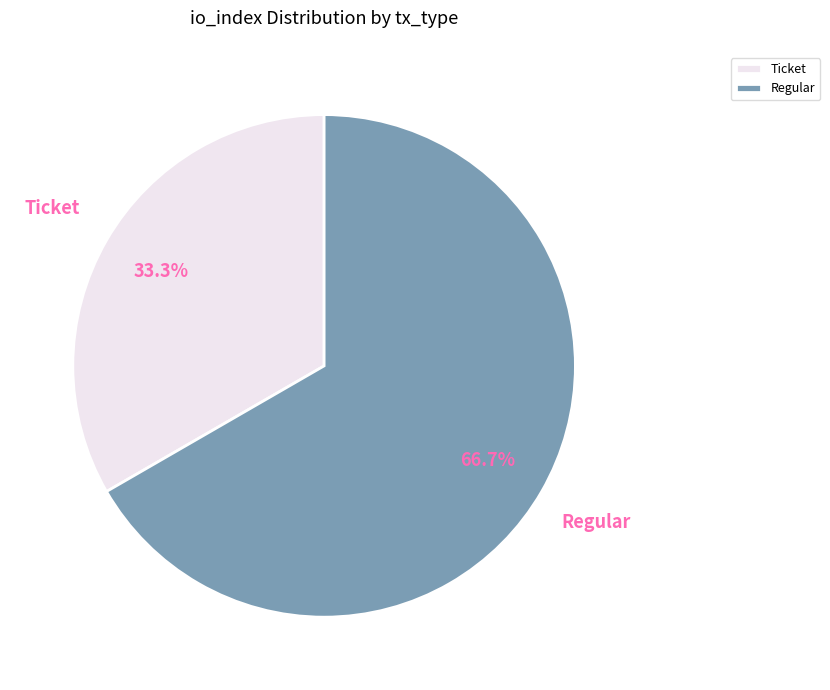

What is the smallest slice in the pie chart?

Ticket